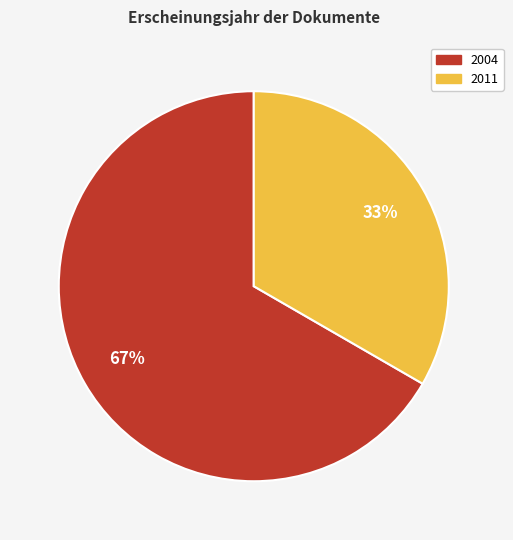

Is there a majority slice in this chart?

Yes